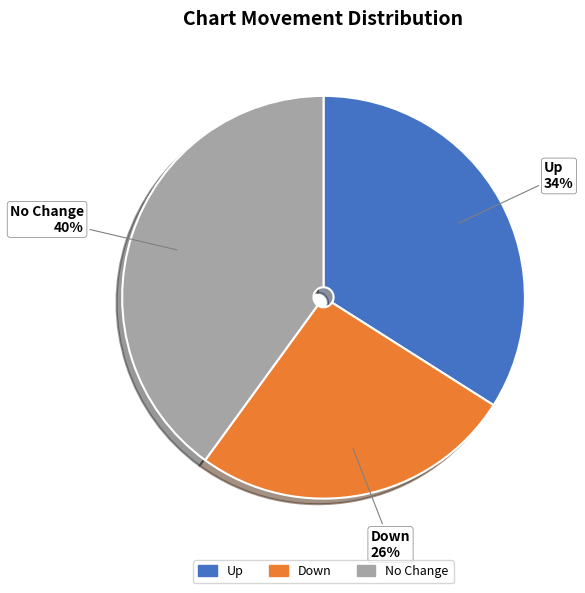

Does down account for over 50% of the chart?

No